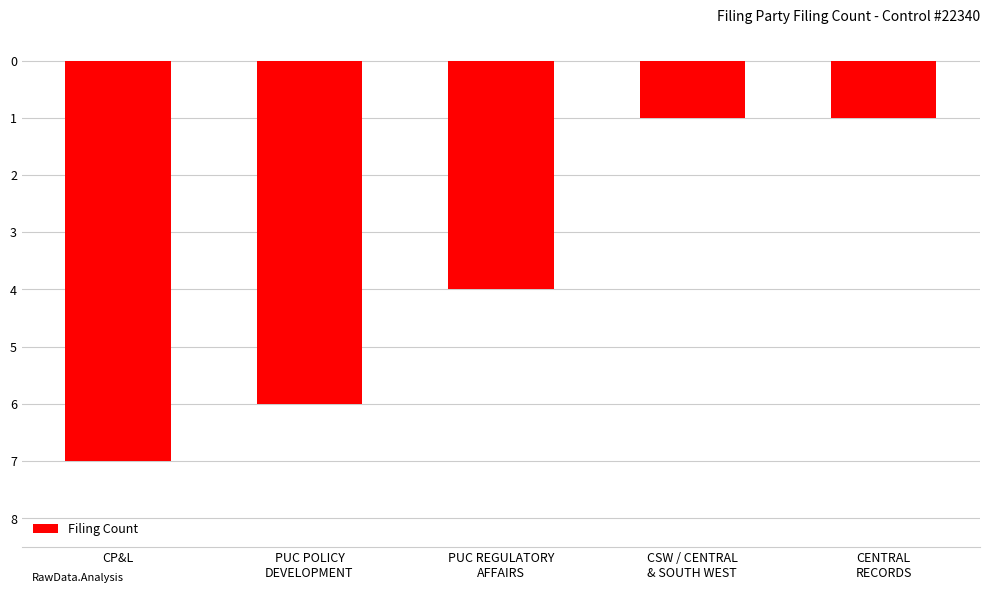

Which has a higher value, CP&L or PUC REGULATORY
AFFAIRS?

PUC REGULATORY
AFFAIRS